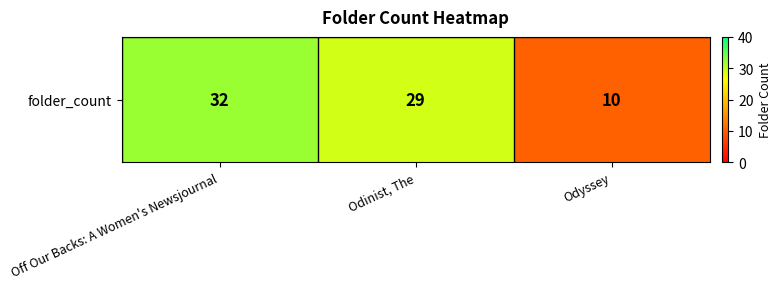

List the labels in order of value, smallest first.

Odyssey, Odinist, The, Off Our Backs: A Women's Newsjournal